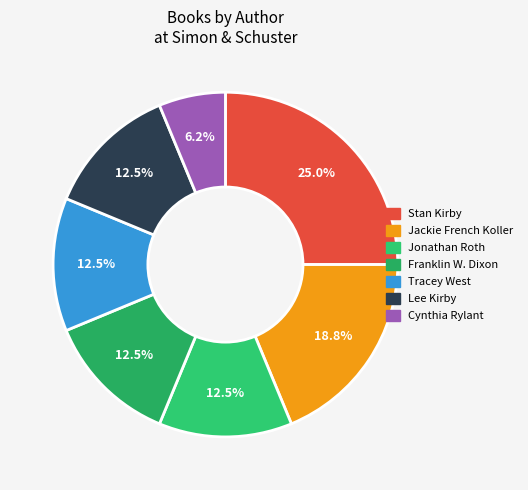

Is it true that Franklin W. Dixon is 23% of the pie?

False